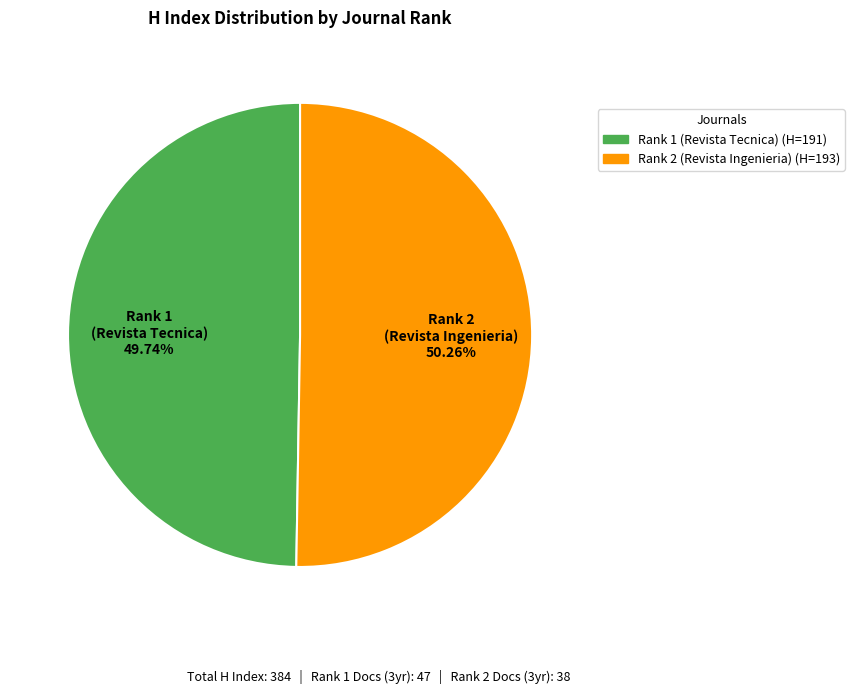

Is Rank 1 (Revista Tecnica) the majority of the pie?

No